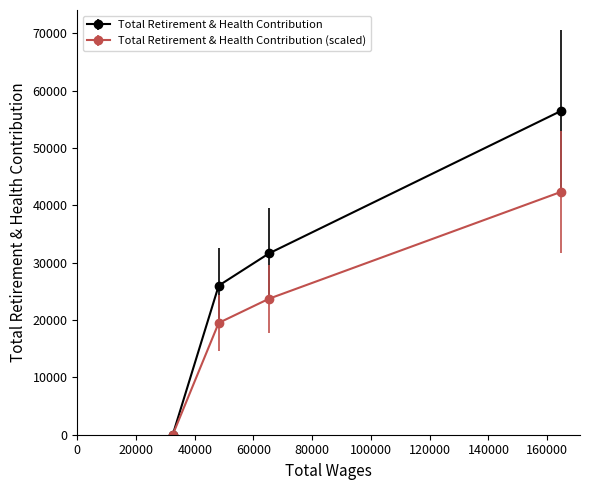

True or false: Total Retirement & Health Contribution (scaled) has more than 2 interior local peaks.

False